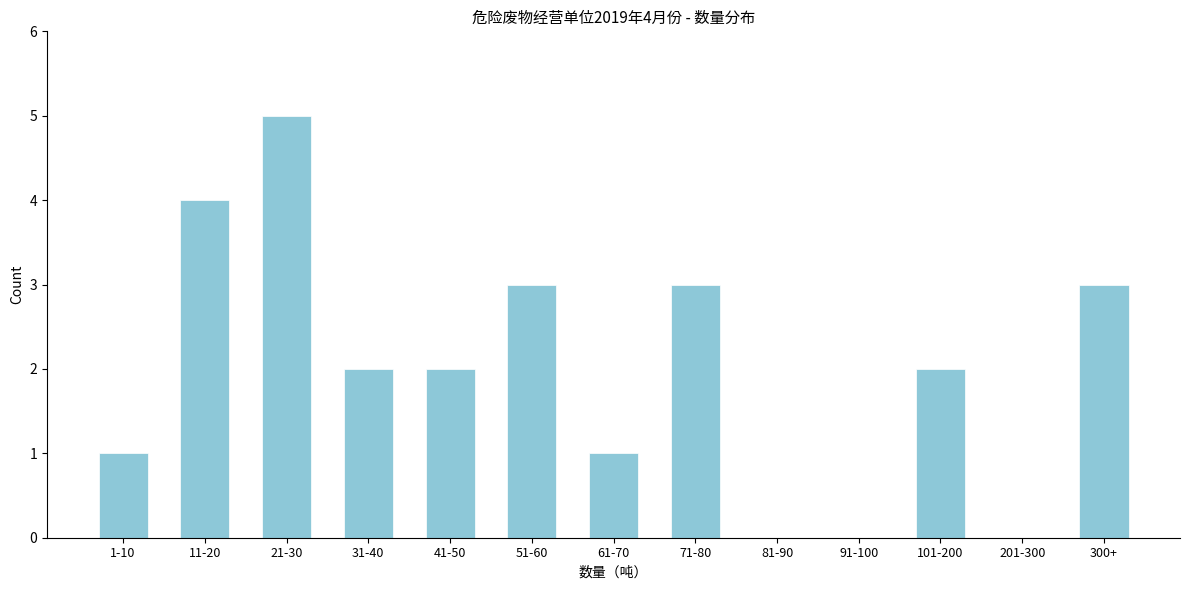

Reading left to right, list all the values displayed in this chart.

1-10=1	11-20=4	21-30=5	31-40=2	41-50=2	51-60=3	61-70=1	71-80=3	81-90=0	91-100=0	101-200=2	201-300=0	300+=3